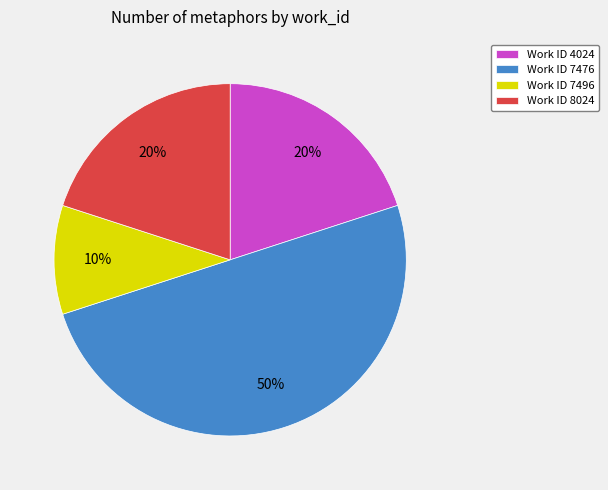

To the nearest percent, what is the difference between the largest and smallest slice percentages?

40%